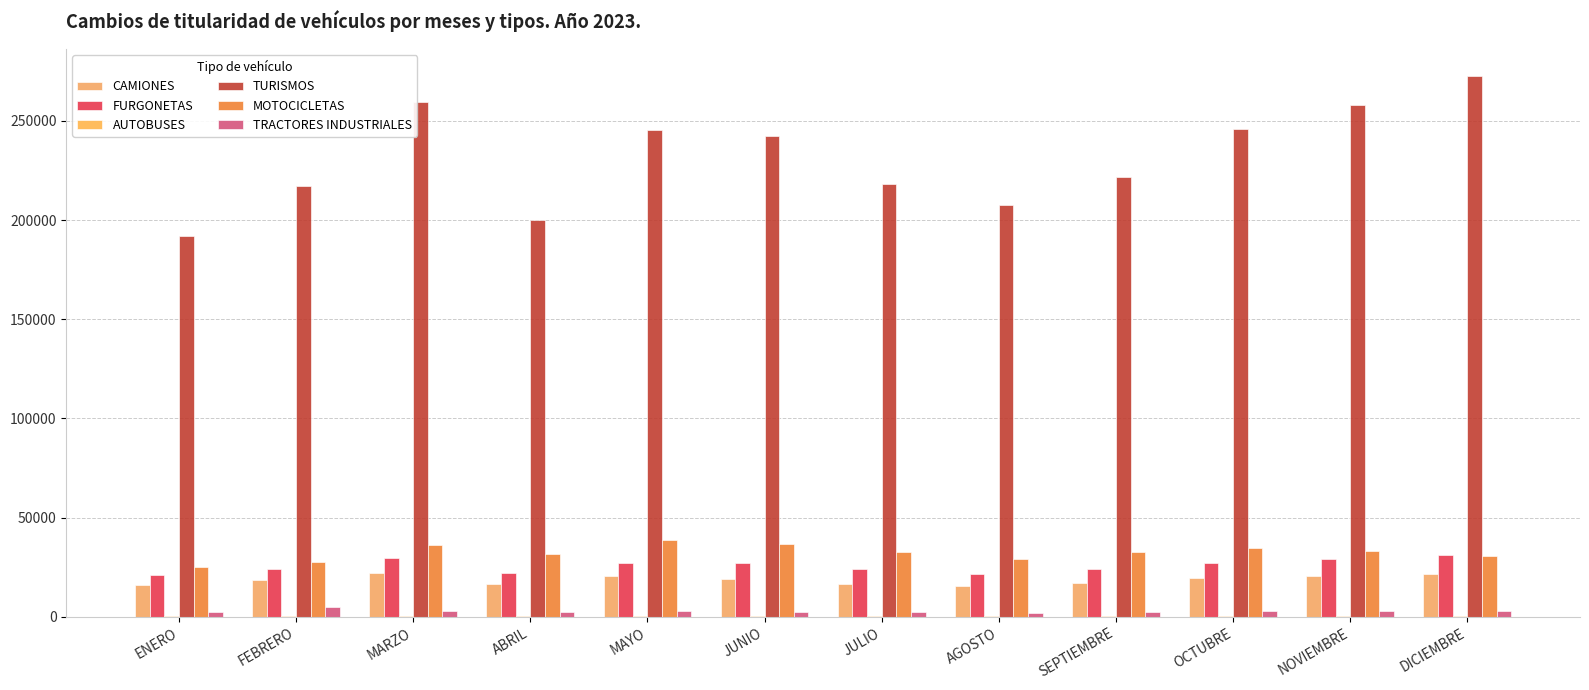

True or false: TRACTORES INDUSTRIALES has a value of 2554 at JUNIO.

True